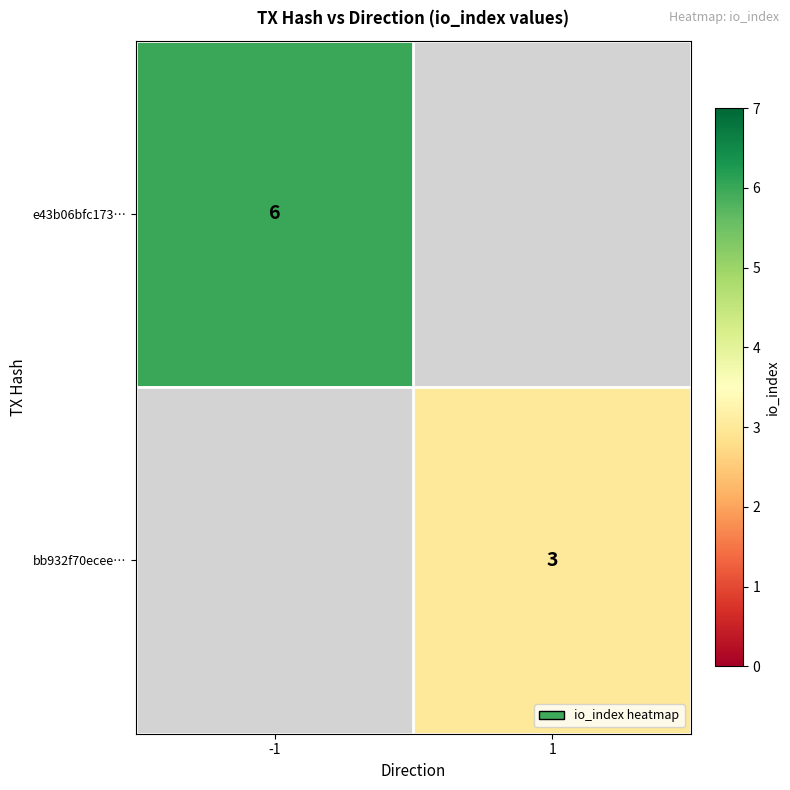

The value of e43b06bfc173… at -1 is 10. True or false?

False